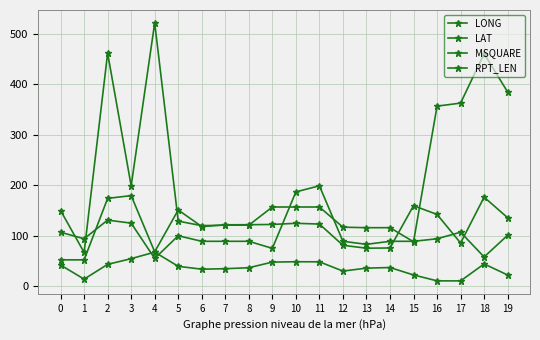

Count the number of categories in the chart.

20